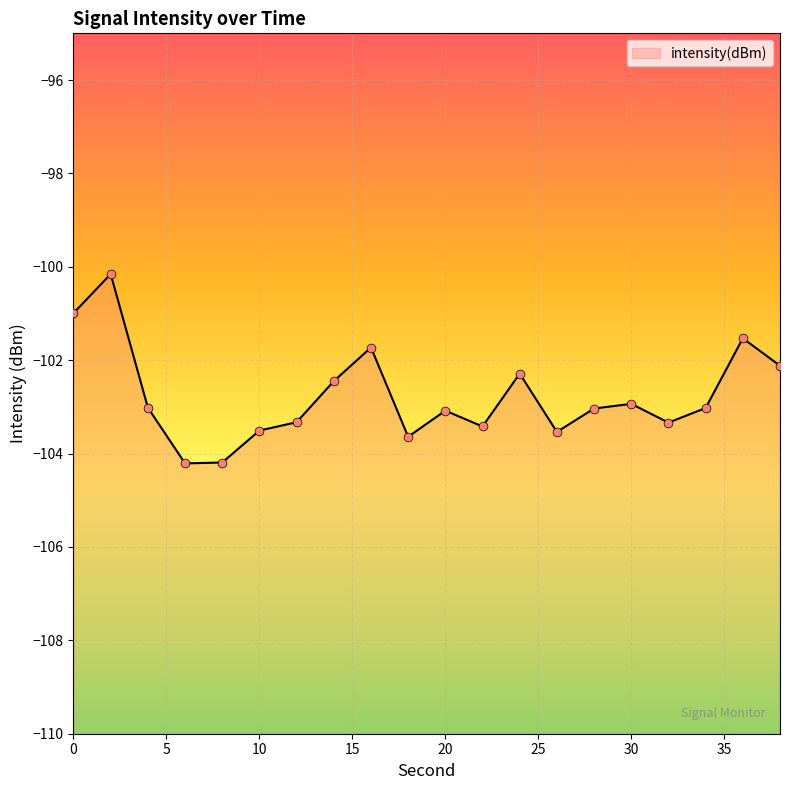

What is the change in value from 4 to 36?

+1.5